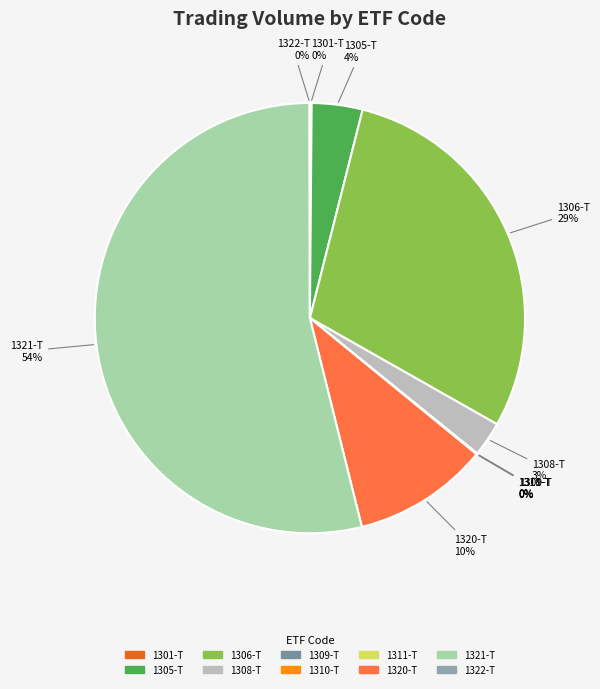

What is the largest slice in the pie chart?

1321-T